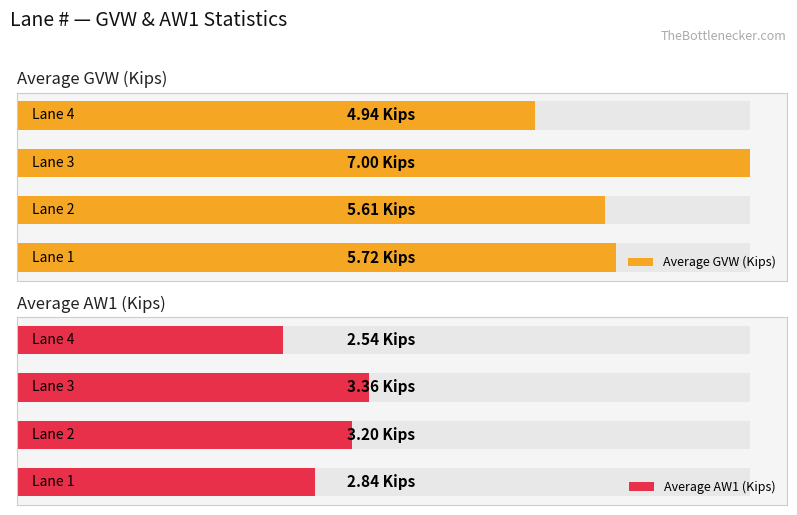

Is it true that Average AW1 (Kips) equals 1.9 at 2?

False